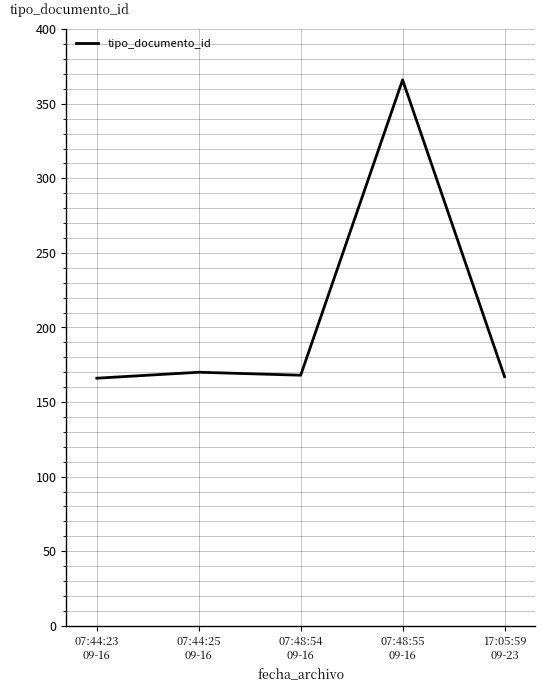

What is the difference between the maximum and minimum values?

200